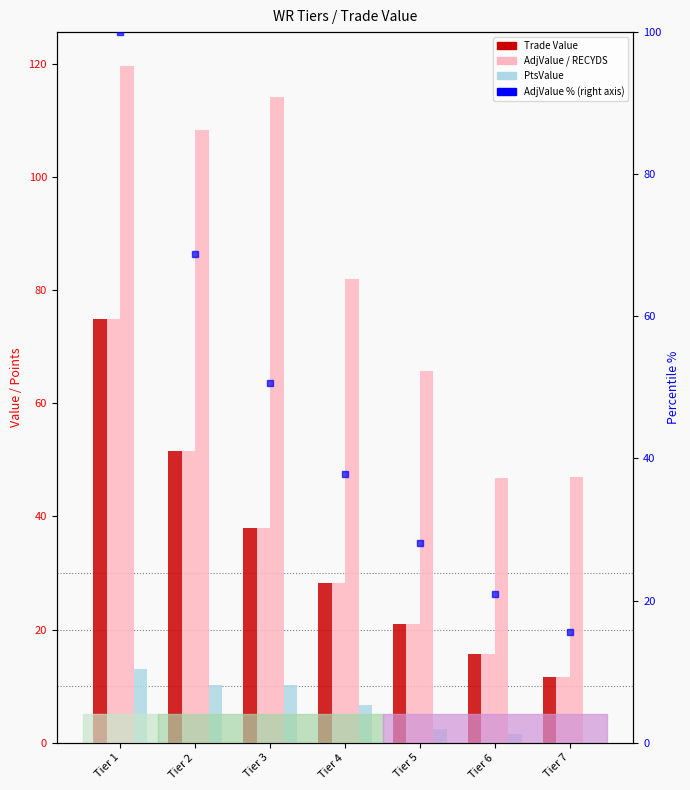

What is the sum of the RECYDS values at Tier 7 and Tier 5?

112.6